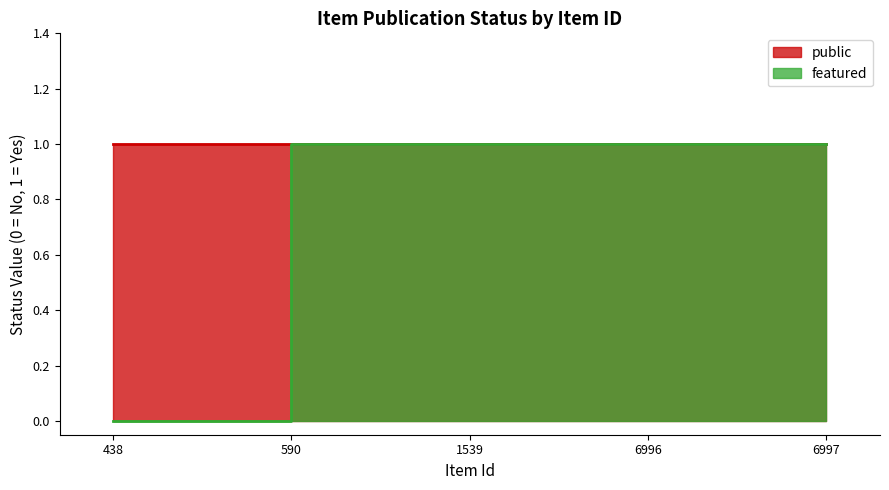

Reading left to right, list all the values displayed in this chart.

0	1	1	1	1